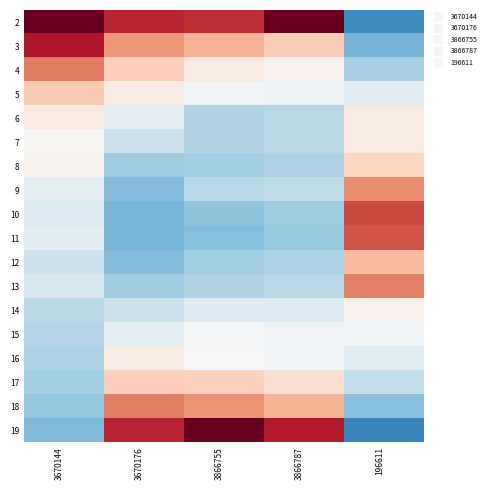

Reading left to right, what are all the values shown in this chart?

2: 3670144=2.6	3670176=1.9	3866755=1.9	3866787=2.8	196611=-1.6
3: 3670144=2.0	3670176=1.1	3866755=0.9	3866787=0.6	196611=-1.2
4: 3670144=1.3	3670176=0.6	3866755=0.2	3866787=0.1	196611=-0.8
5: 3670144=0.7	3670176=0.2	3866755=-0.1	3866787=-0.1	196611=-0.3
6: 3670144=0.3	3670176=-0.2	3866755=-0.8	3866787=-0.7	196611=0.2
7: 3670144=0.0	3670176=-0.5	3866755=-0.8	3866787=-0.7	196611=0.2
8: 3670144=0.1	3670176=-0.9	3866755=-0.9	3866787=-0.8	196611=0.5
9: 3670144=-0.2	3670176=-1.1	3866755=-0.7	3866787=-0.6	196611=1.2
10: 3670144=-0.3	3670176=-1.1	3866755=-1.0	3866787=-0.9	196611=1.7
11: 3670144=-0.3	3670176=-1.1	3866755=-1.1	3866787=-1.0	196611=1.6
12: 3670144=-0.5	3670176=-1.1	3866755=-0.9	3866787=-0.8	196611=0.8
13: 3670144=-0.4	3670176=-0.9	3866755=-0.8	3866787=-0.7	196611=1.3
14: 3670144=-0.7	3670176=-0.5	3866755=-0.3	3866787=-0.3	196611=0.1
15: 3670144=-0.7	3670176=-0.2	3866755=-0.0	3866787=-0.1	196611=-0.1
16: 3670144=-0.8	3670176=0.2	3866755=0.0	3866787=-0.1	196611=-0.3
17: 3670144=-0.9	3670176=0.6	3866755=0.6	3866787=0.4	196611=-0.6
18: 3670144=-1.0	3670176=1.3	3866755=1.1	3866787=0.8	196611=-1.1
19: 3670144=-1.1	3670176=1.9	3866755=2.5	3866787=2.0	196611=-1.6